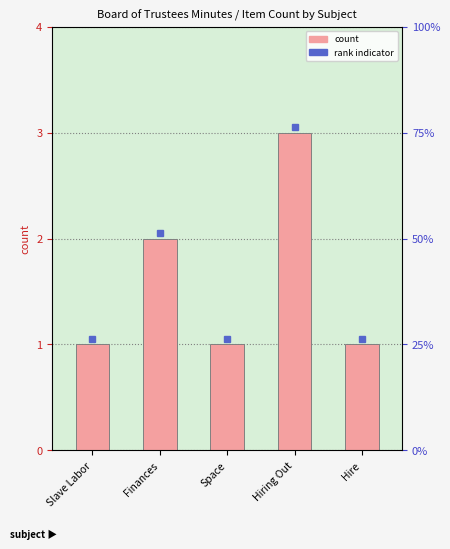

Does the chart contain any negative values?

No